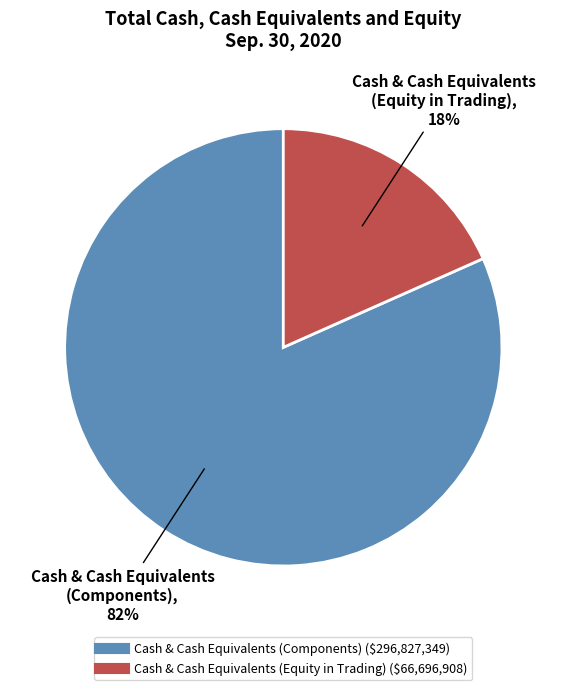

Is there a majority slice in this chart?

Yes